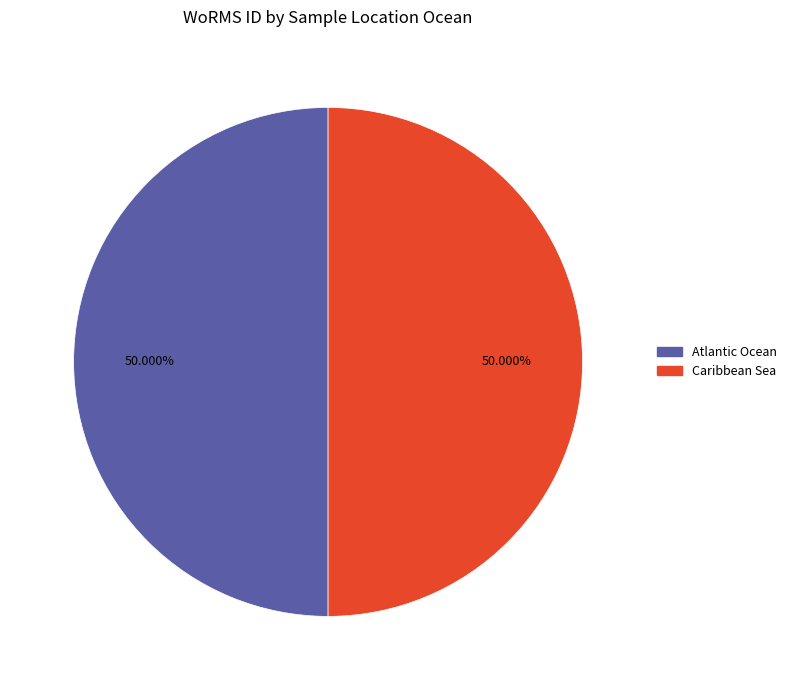

Approximately how many times larger is the value at Caribbean Sea compared to Atlantic Ocean?

1.0